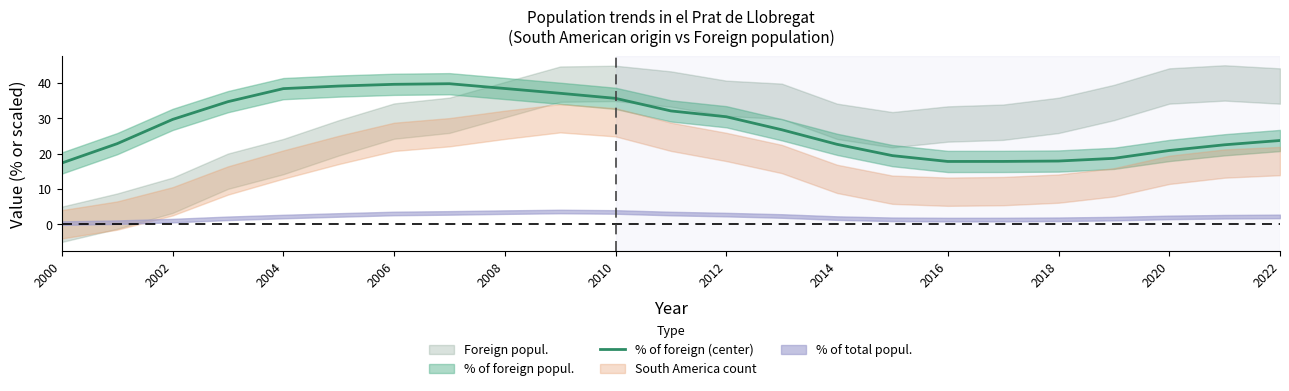

The % of foreign (center) series shows 29.6 at 2020. True or false?

False